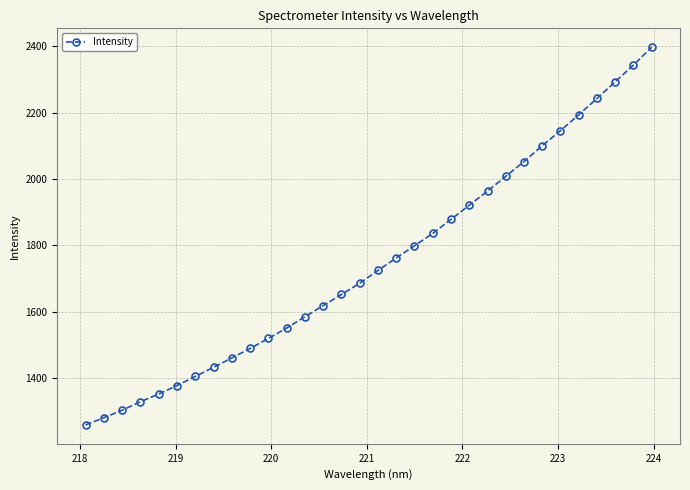

What is the value of the 22nd point from the left?

1921.3